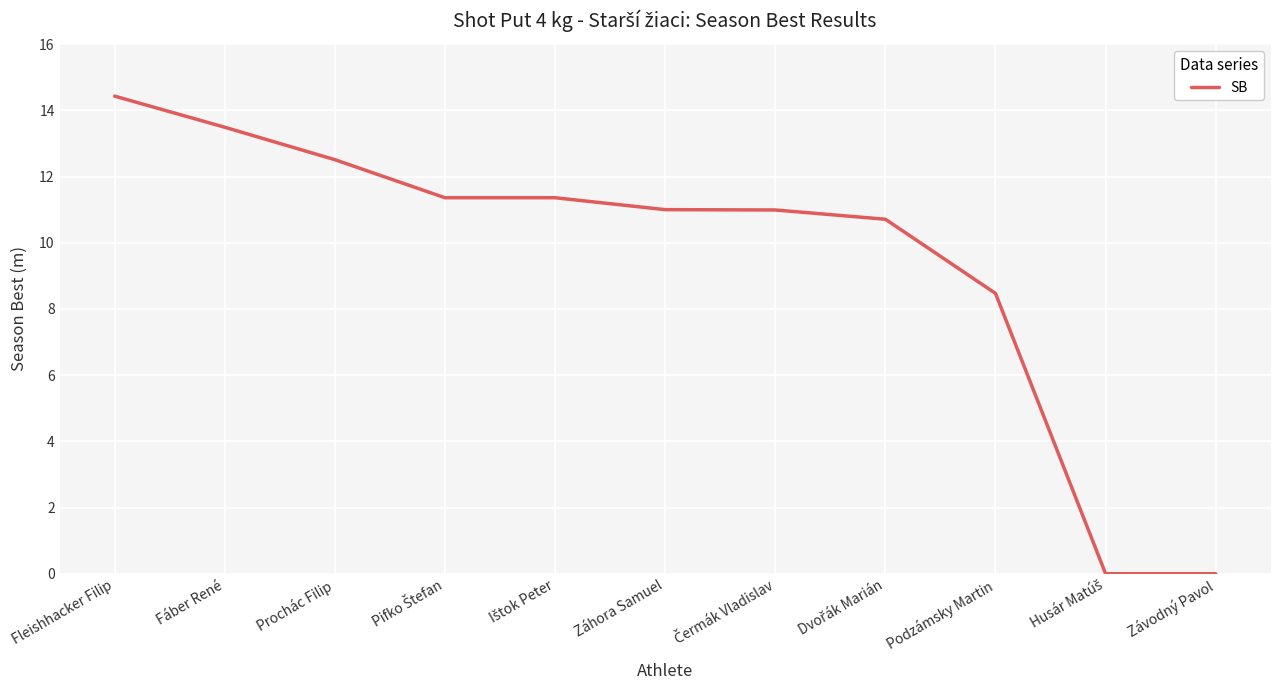

The chart shows a value of 17.4 at Záhora Samuel. True or false?

False